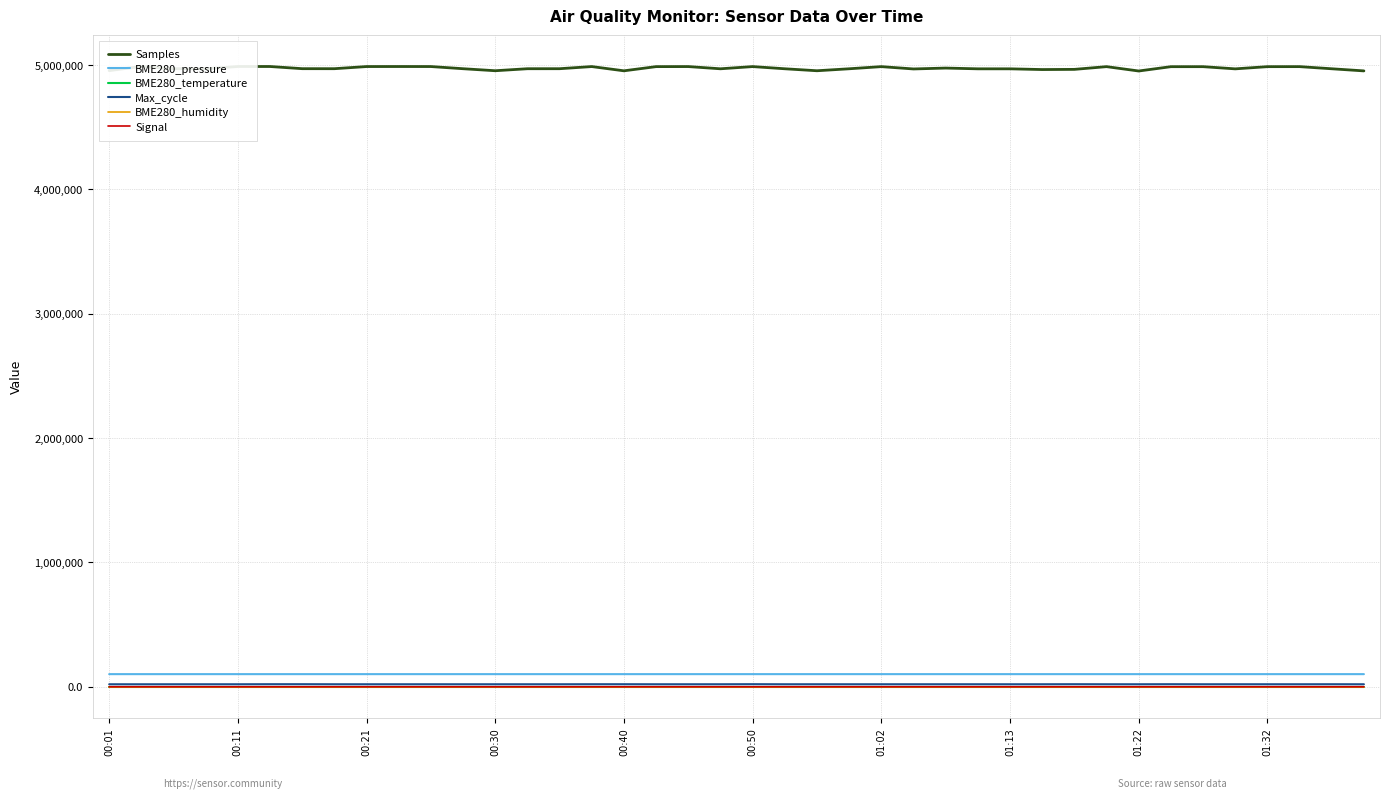

In Signal, how many points are higher than both neighbors (excluding endpoints)?

1